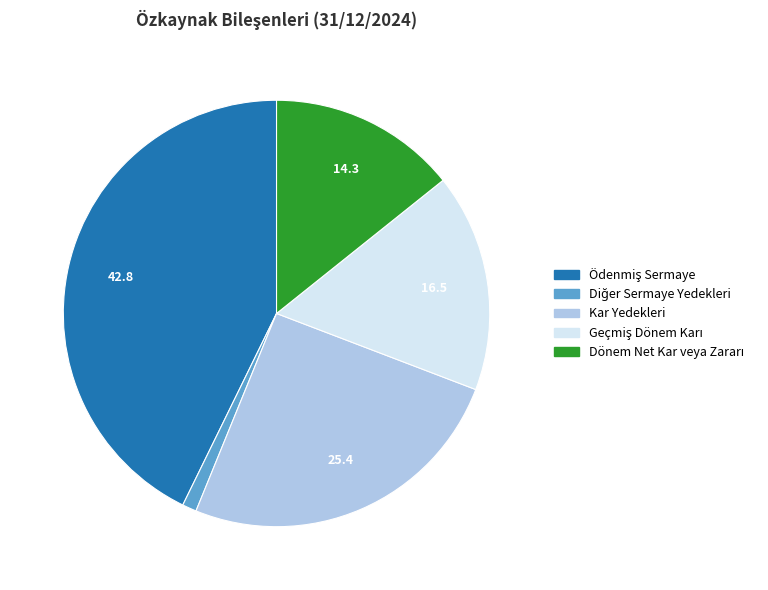

Is there a majority slice in this chart?

No